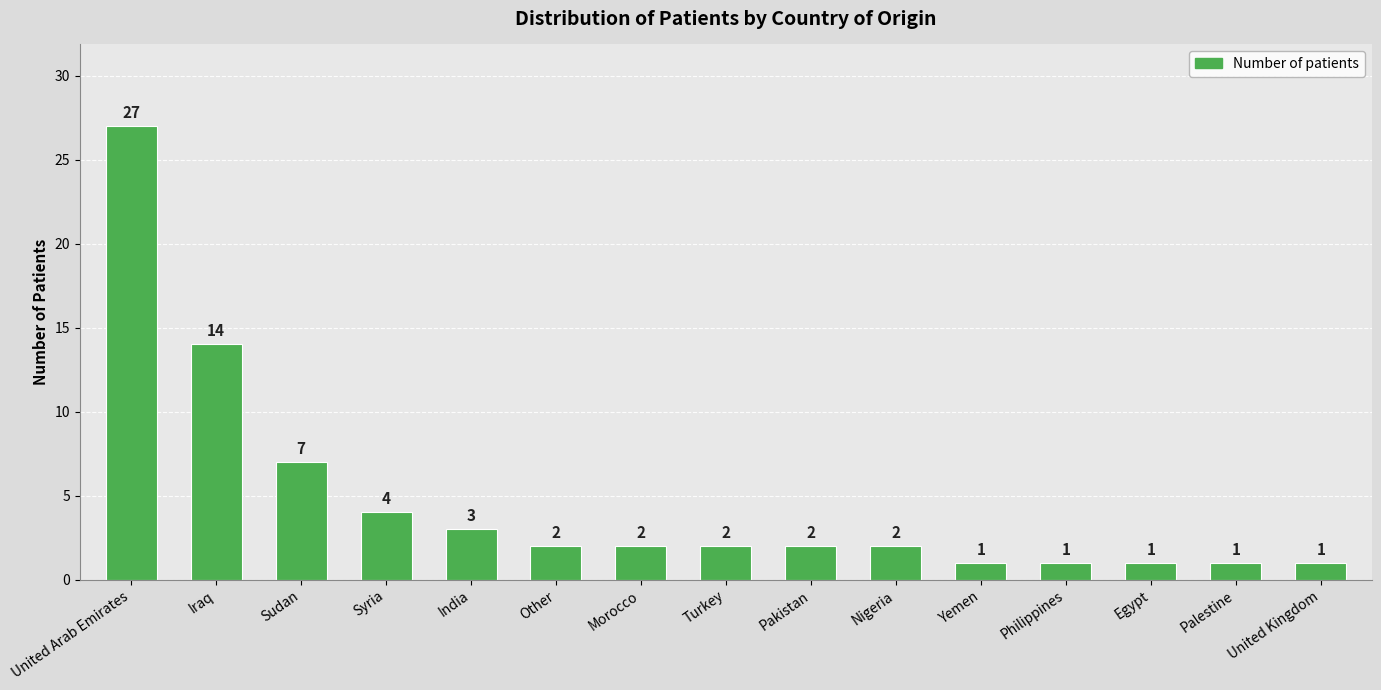

What is the smallest value displayed?

1